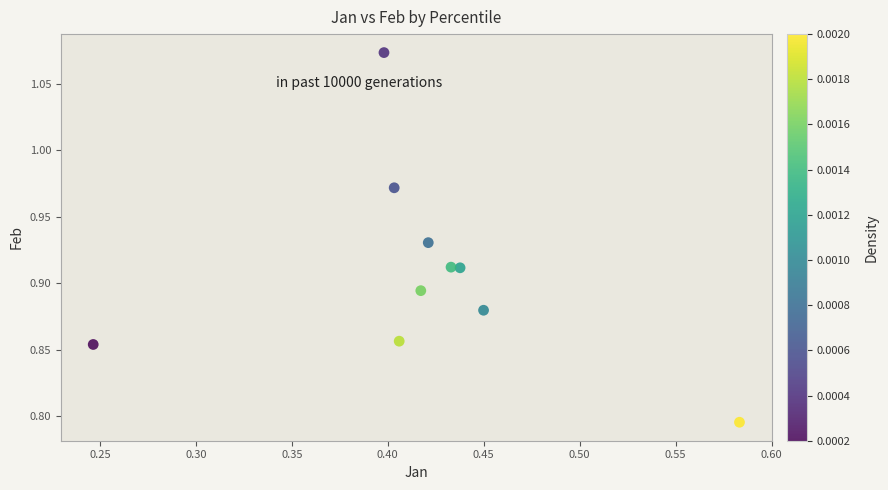

What is the range of Y values (max minus min)?

0.3